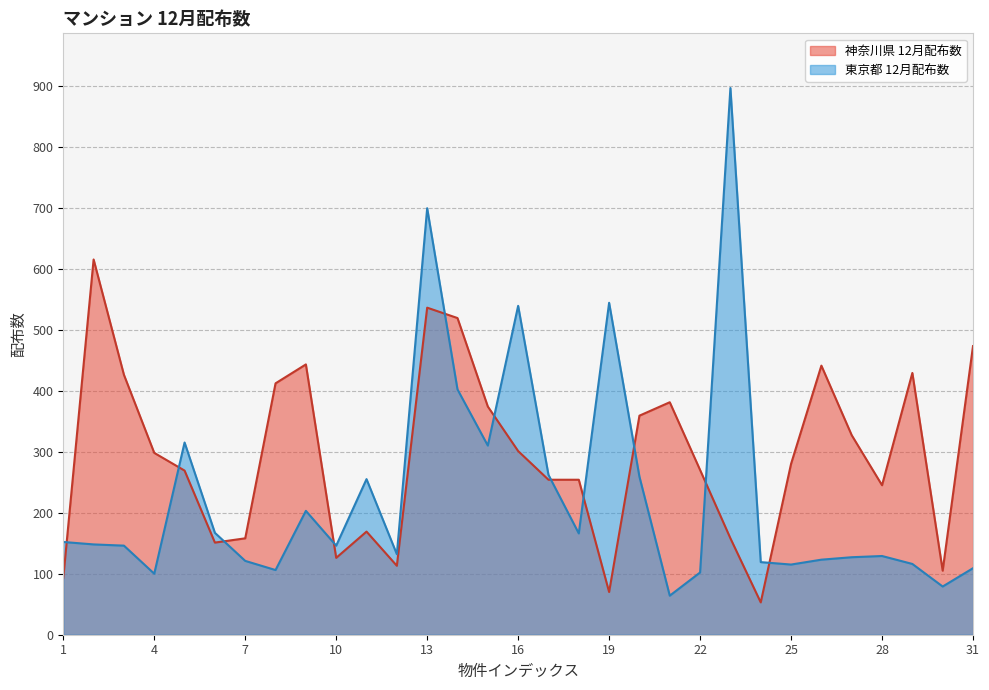

True or false: 神奈川県 12月配布数 and 東京都 12月配布数 cross at least once.

True